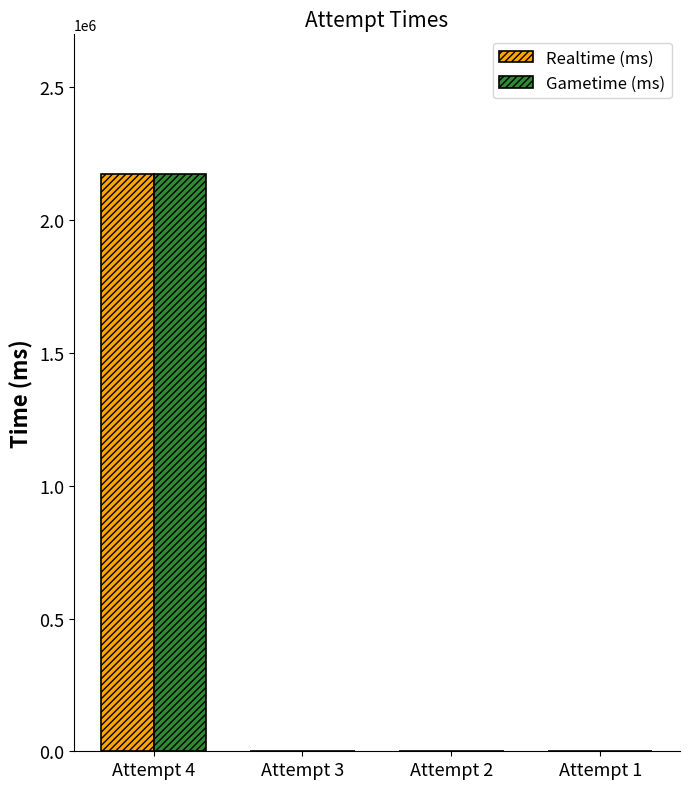

At which category is the sum across all series the highest?

Attempt 4